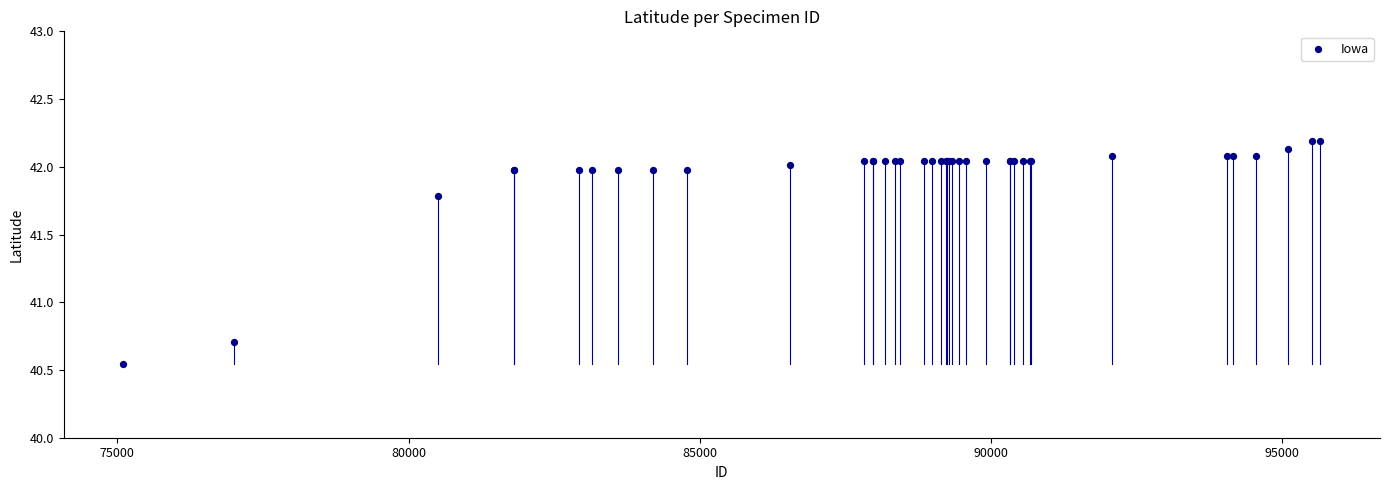

What Y value in the scatter plot is closest to 41?

40.7